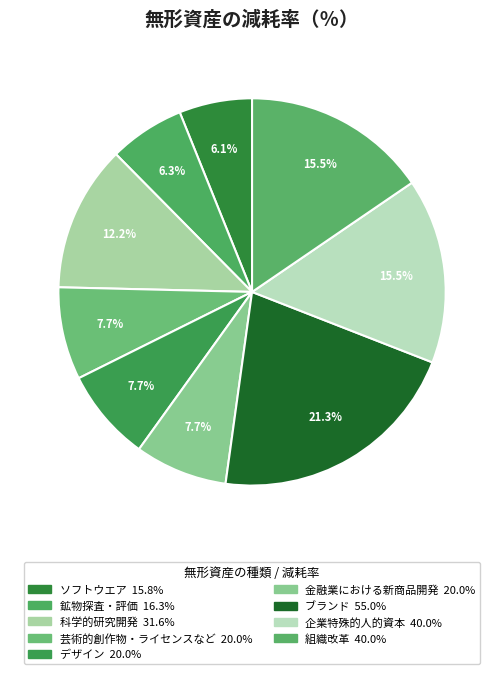

To the nearest percent, what is the combined percentage of 組織改革 and 科学的研究開発?

28%